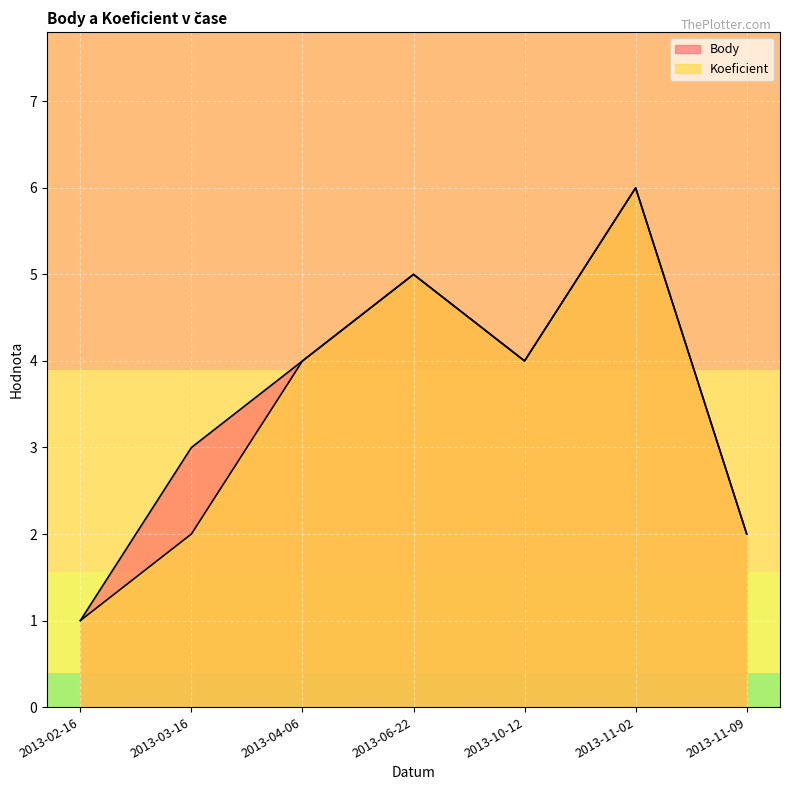

What is the label of the 5th point from the left?

2013-10-12